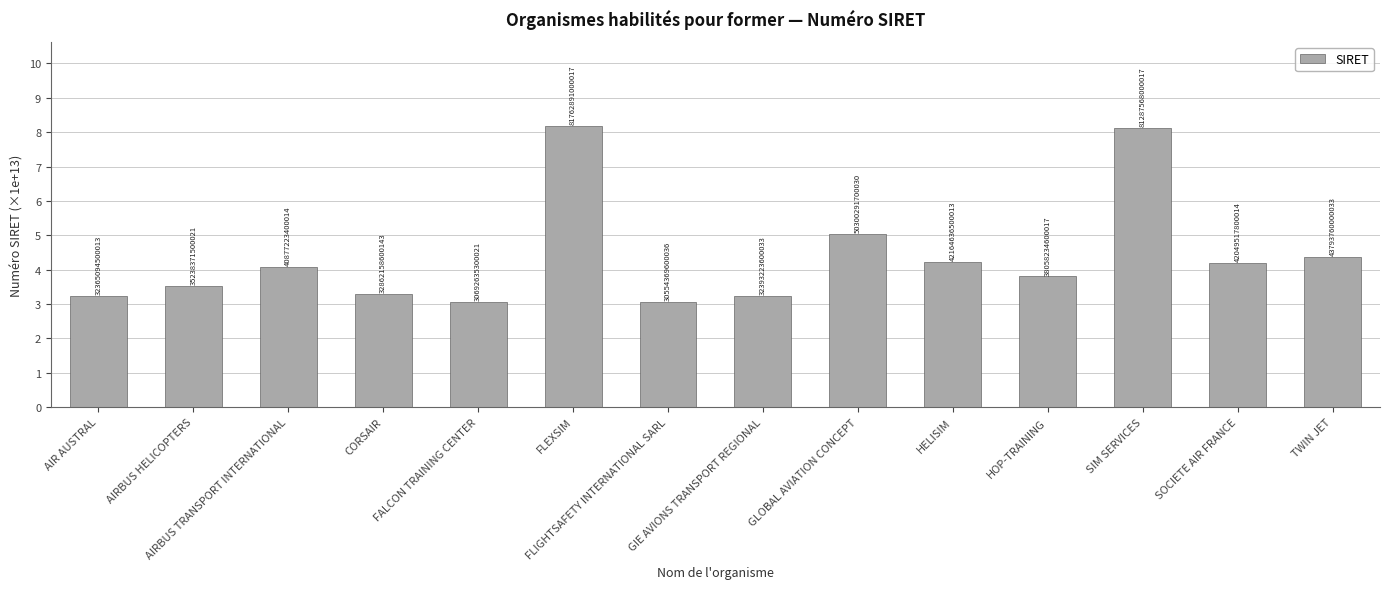

What is the label of the 5th bar from the right?

HELISIM